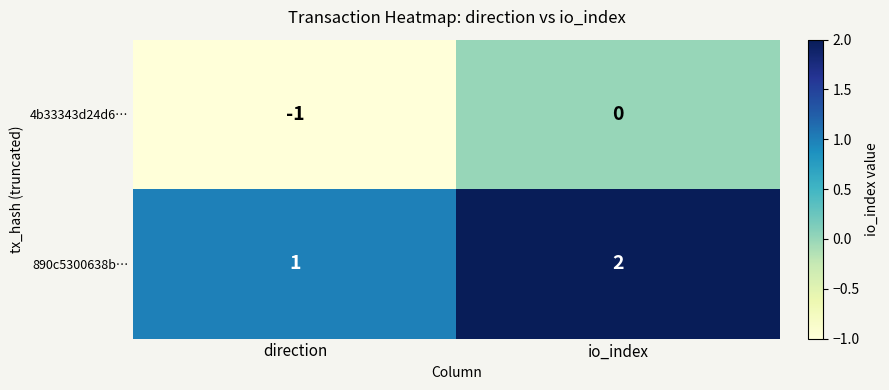

The 890c5300638b… series shows 1 at io_index. True or false?

False